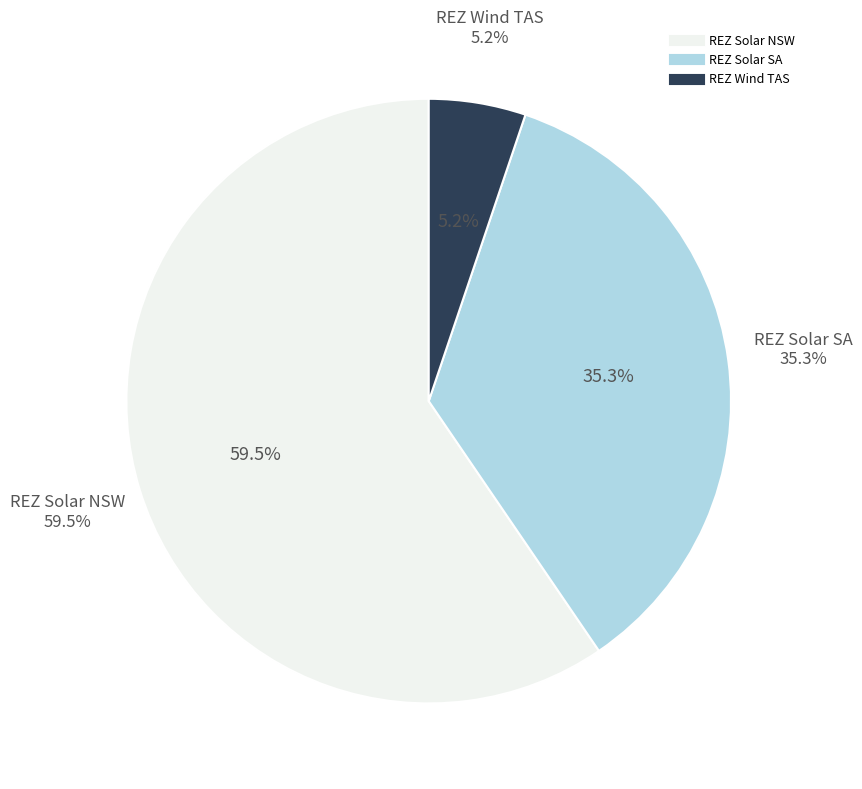

Is it true that REZ Wind VIC is 0% of the pie?

True